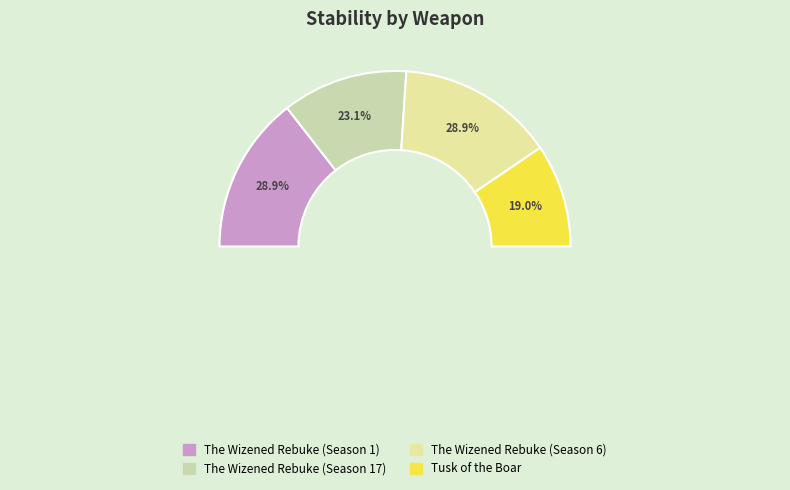

How many segments does this pie chart have?

4